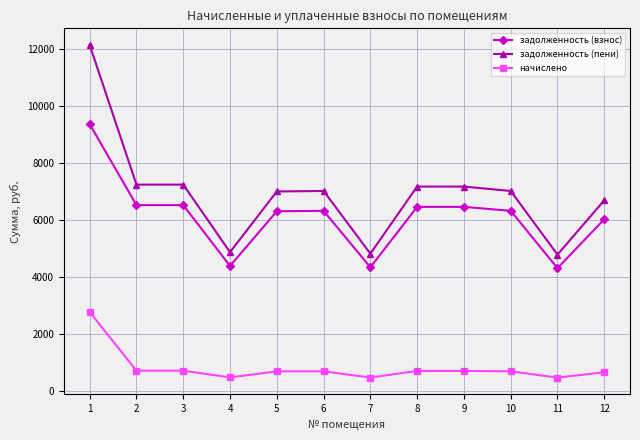

True or false: начислено has a value of 717.8 at 2.

True